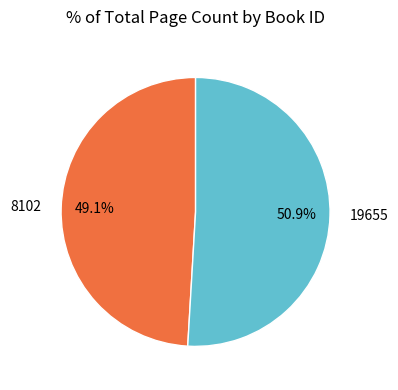

To the nearest percent, what percentage of the pie is 19655?

51%